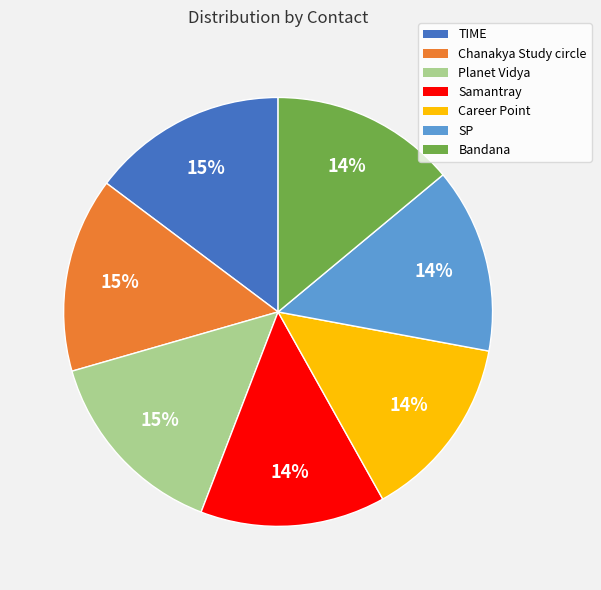

The Career Point slice represents 14% of the pie. True or false?

True